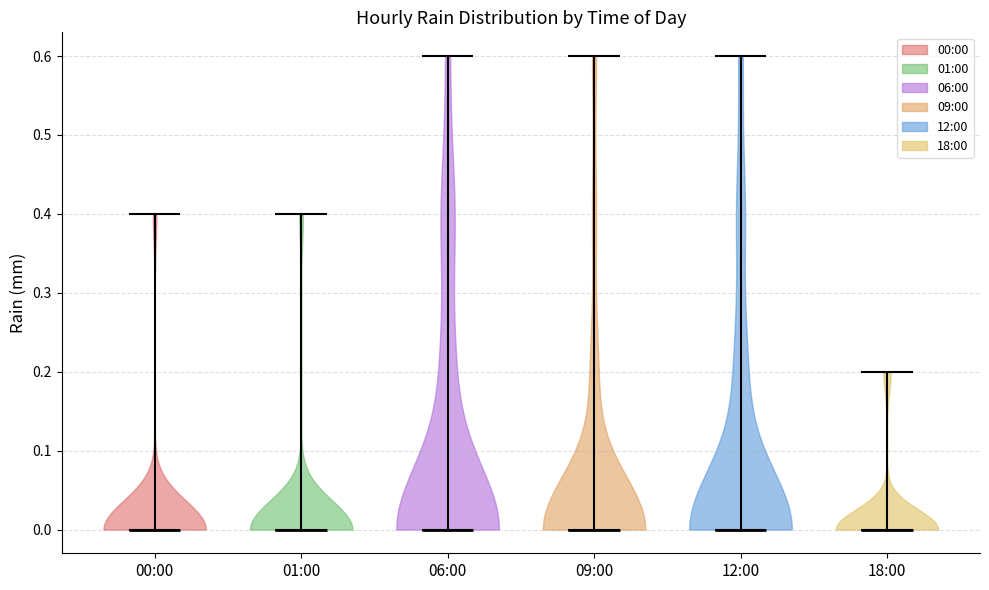

Reading left to right, read every violin against the y-axis: where its median line is, and the lowest and highest points it reaches. The values are not printed on the chart, so give them approximately, as read against the axis.

00:00: median line 0.0, lowest point 0.0, highest point 0.4
01:00: median line 0.0, lowest point 0.0, highest point 0.4
06:00: median line 0.0, lowest point 0.0, highest point 0.6
09:00: median line 0.0, lowest point 0.0, highest point 0.6
12:00: median line 0.0, lowest point 0.0, highest point 0.6
18:00: median line 0.0, lowest point 0.0, highest point 0.2